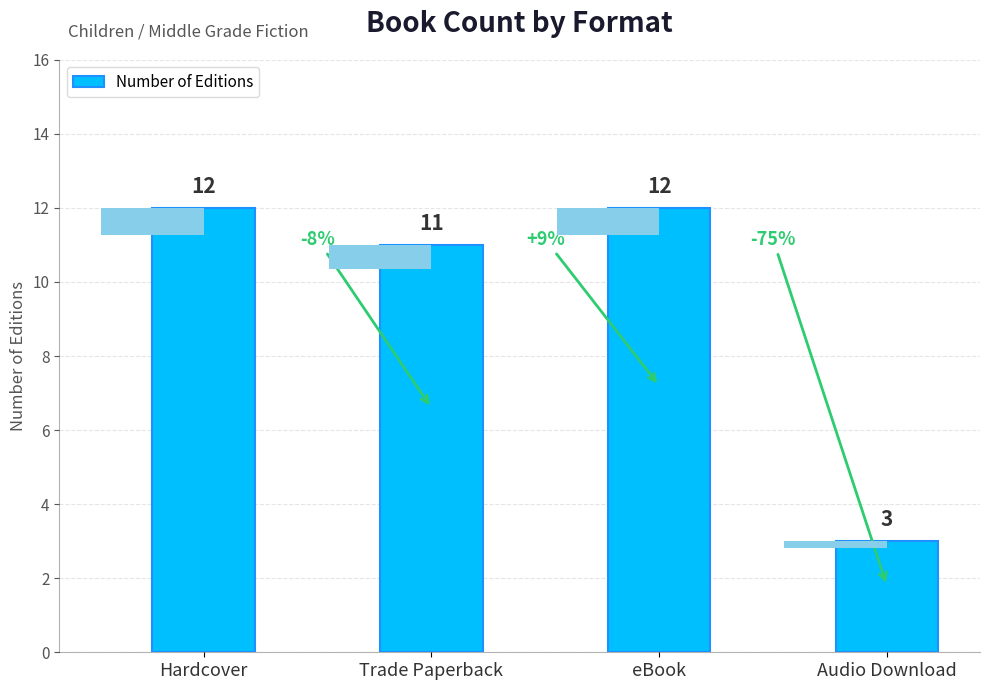

What is the sum of the values at Hardcover and eBook?

24